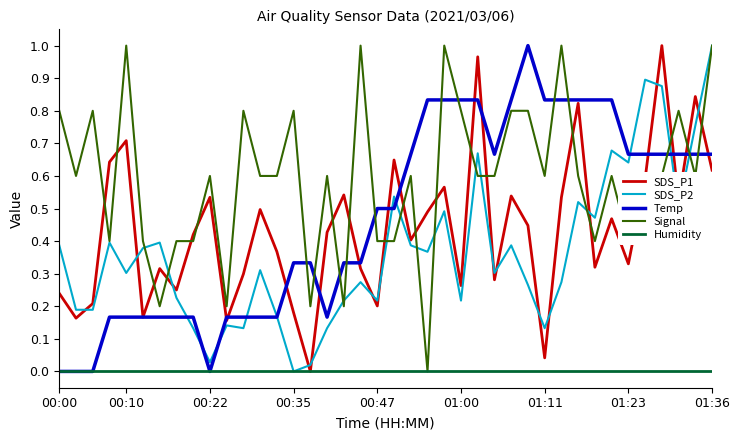

True or false: SDS_P1 and SDS_P2 cross at least once.

True